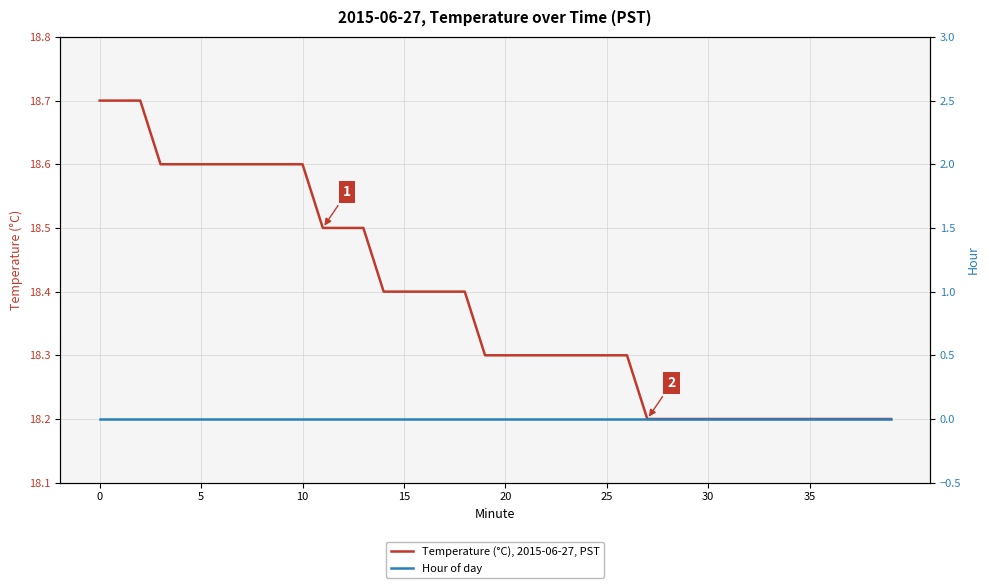

What is the approximate value of Temperature (°C), 2015-06-27, PST at 30?

18.2